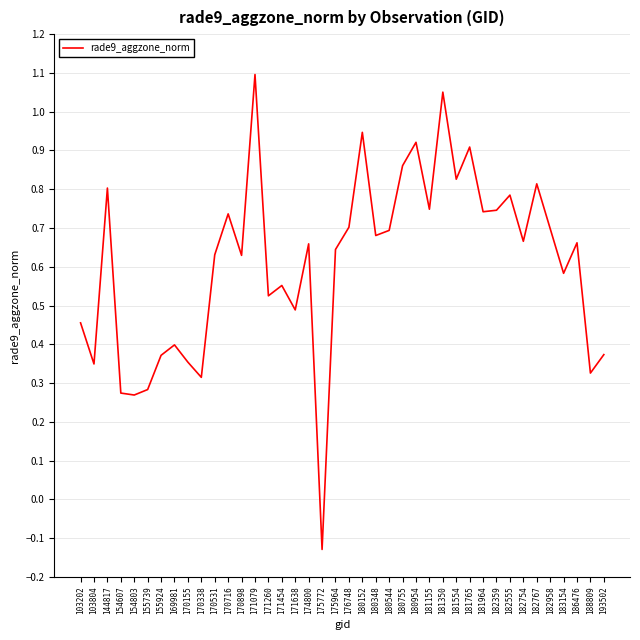

What is the change in value from 171454 to 182555?

+0.2